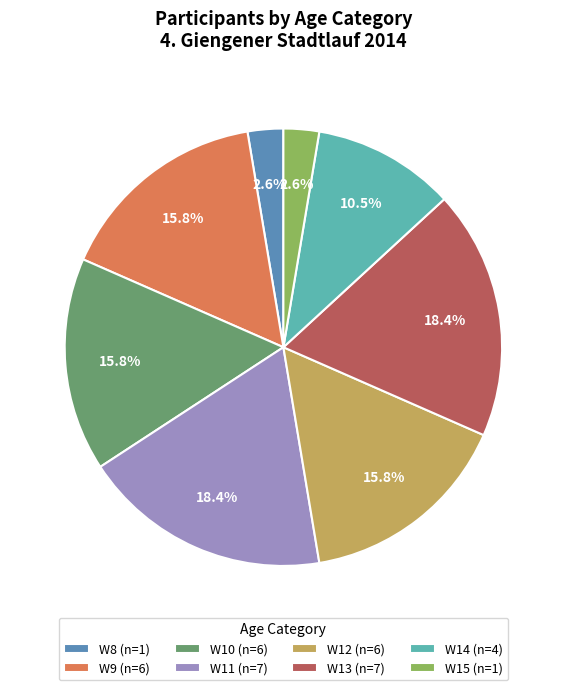

What is the ratio of the value at W12 (n=6) to the value at W10 (n=6)?

1.0